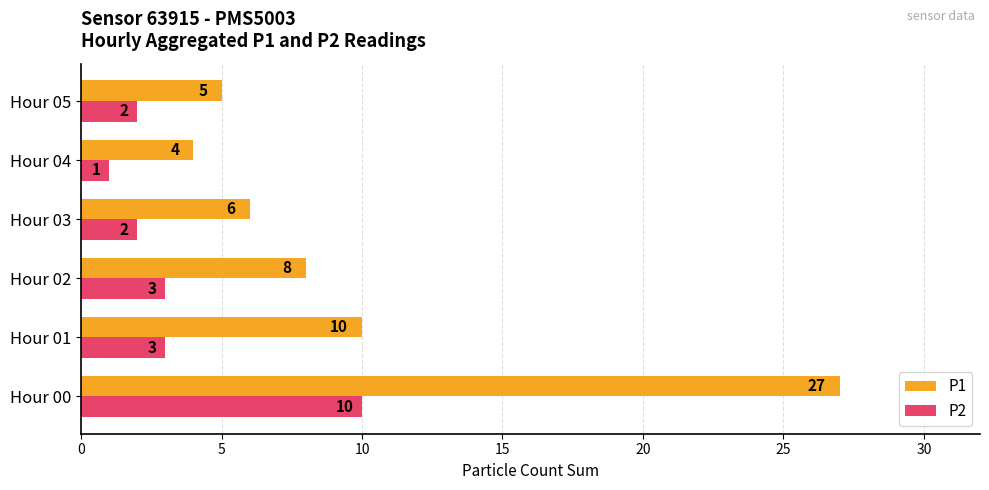

The value of P1 at Hour 03 is 6. True or false?

True